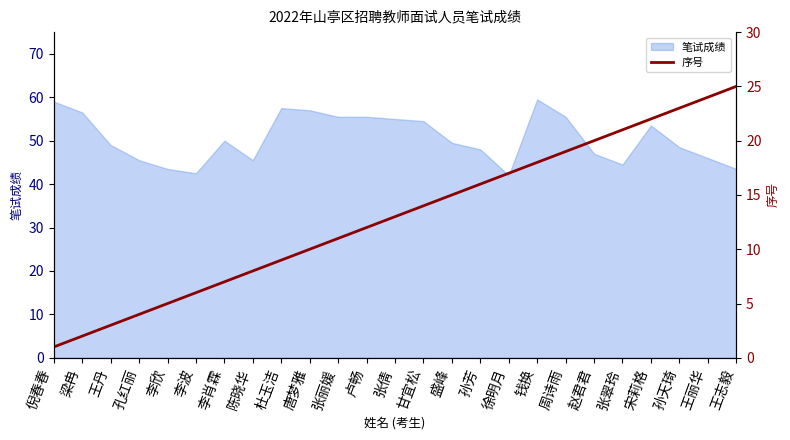

What is the label of the 18th point from the left?

钱换